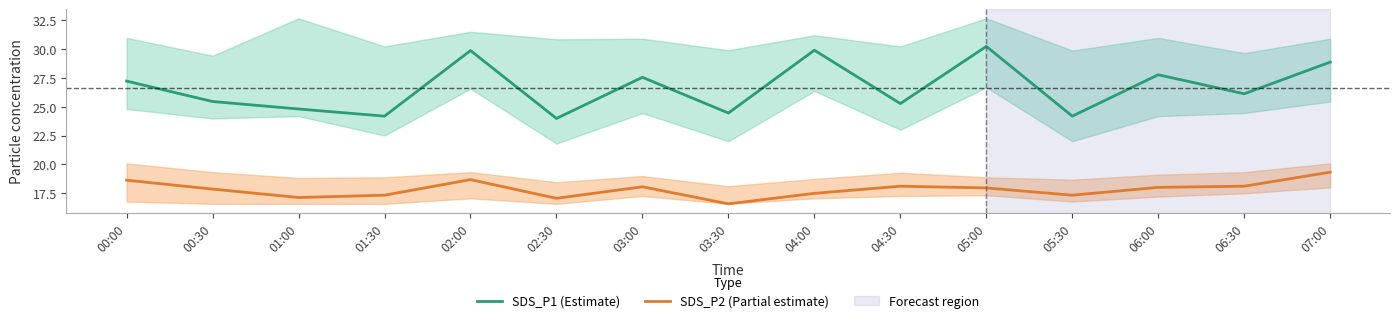

What is the sum of the SDS_P2 (Partial estimate) values at 04:30 and 01:00?

35.2